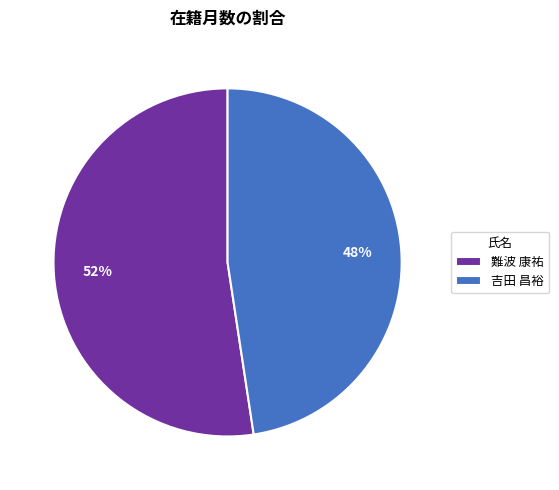

Which slice represents more than half of the pie?

難波 康祐